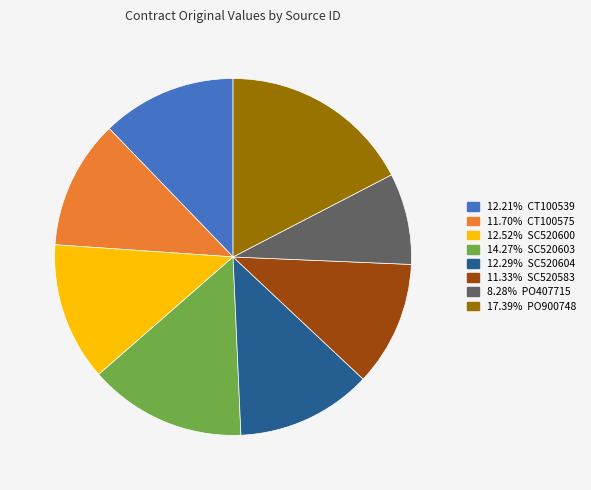

How many segments does this pie chart have?

8